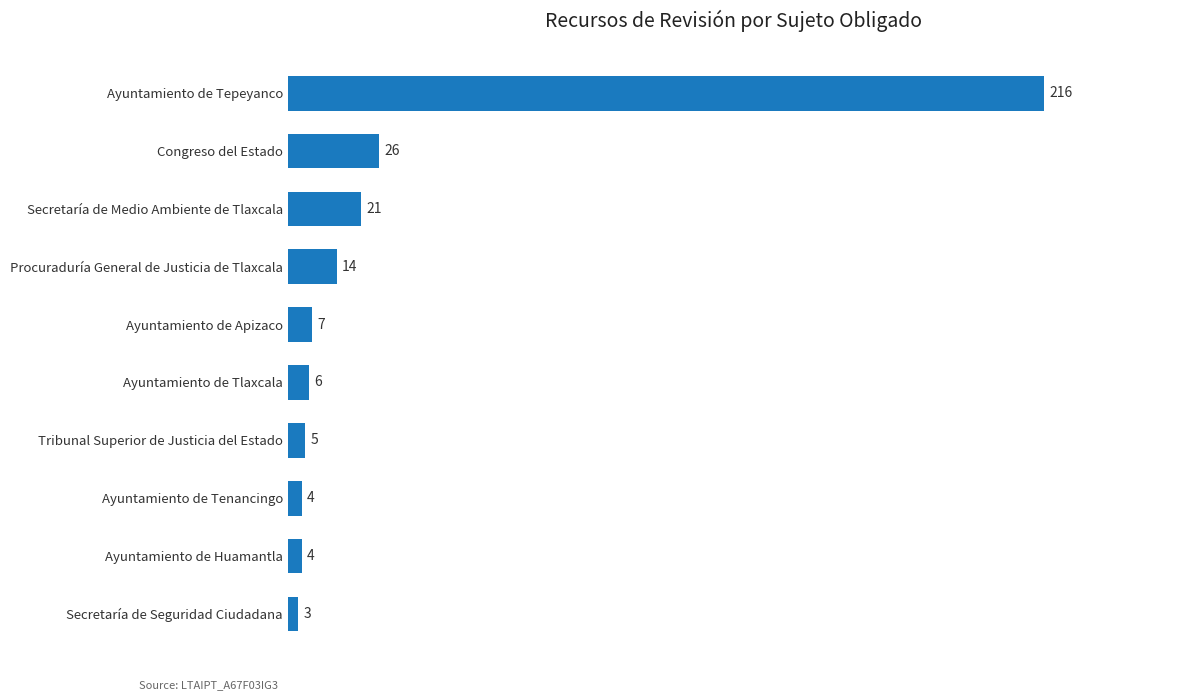

At which category does the chart reach its peak across all series?

Ayuntamiento de Tepeyanco